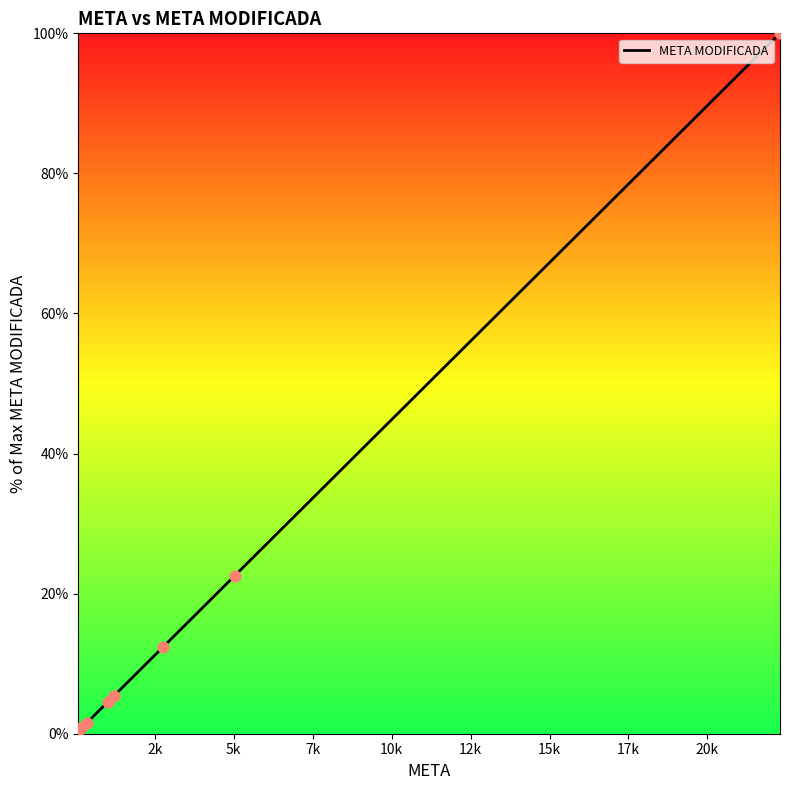

What is the greatest value displayed?

100.0